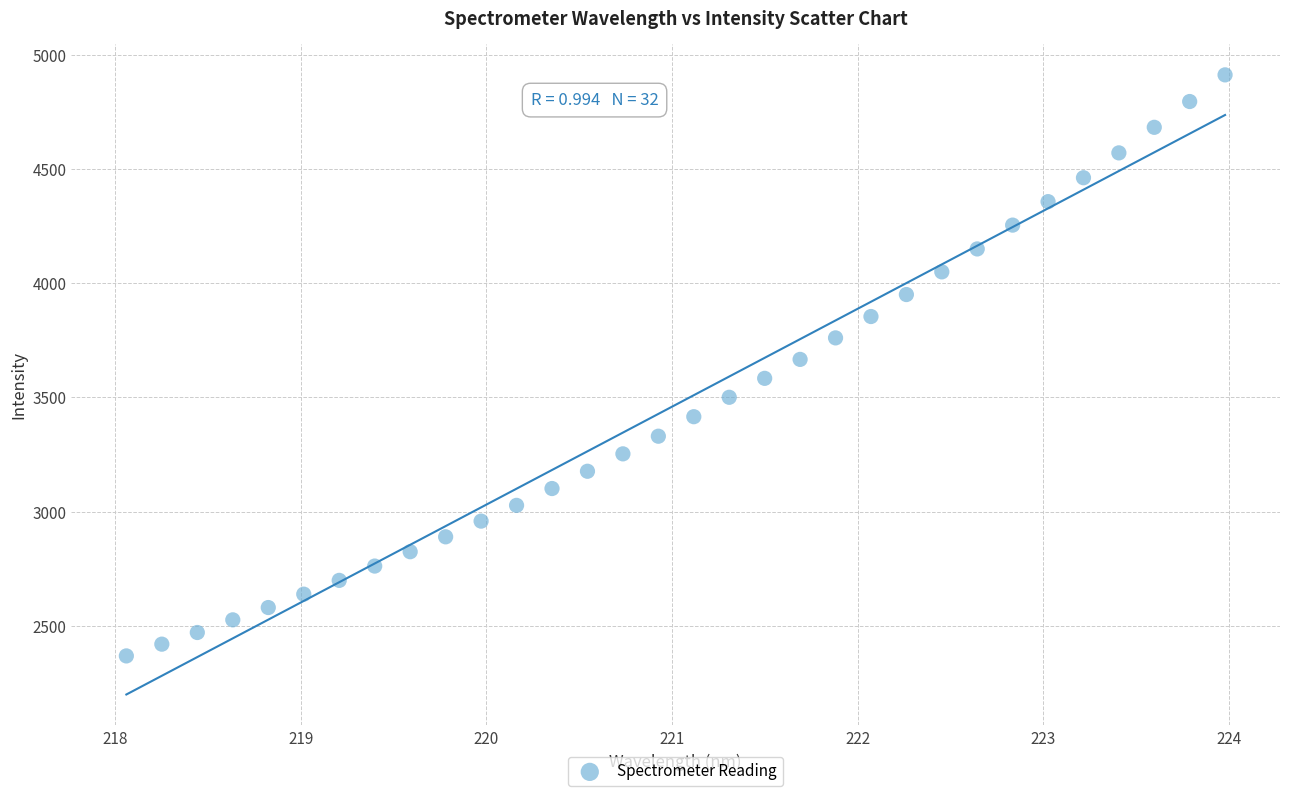

What is the range of Y values (max minus min)?

2542.9